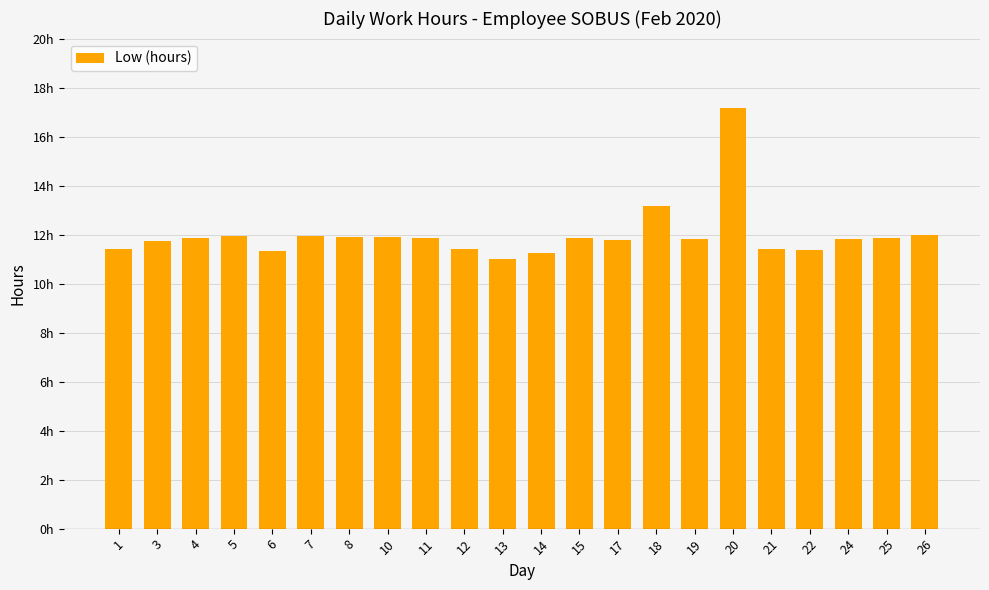

Rank the categories by value from highest to lowest.

20, 18, 26, 5, 7, 8, 10, 11, 4, 15, 25, 19, 24, 17, 3, 21, 12, 1, 22, 6, 14, 13